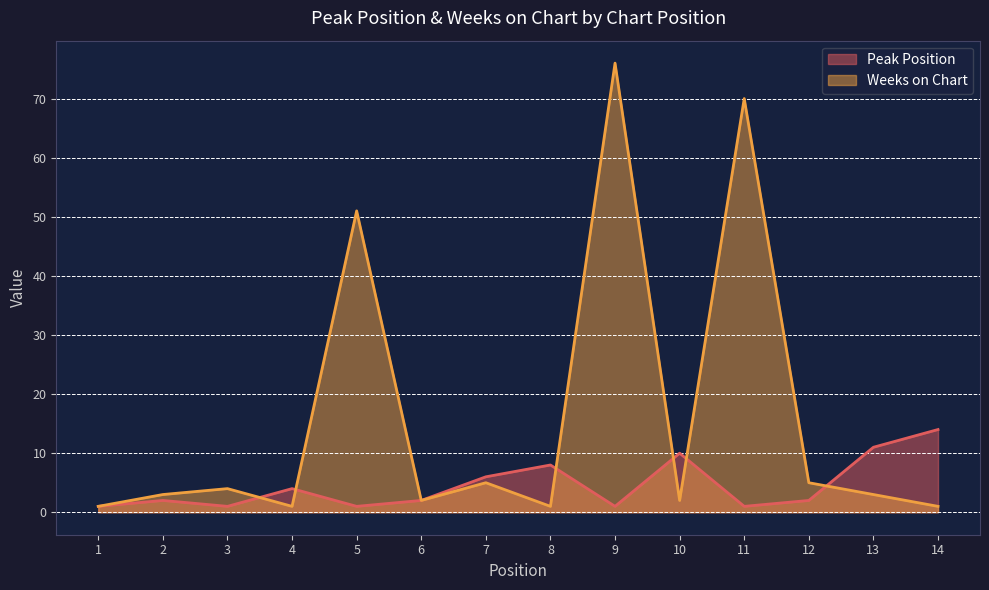

Between 8 and 13, which series saw the biggest shift?

Peak Position